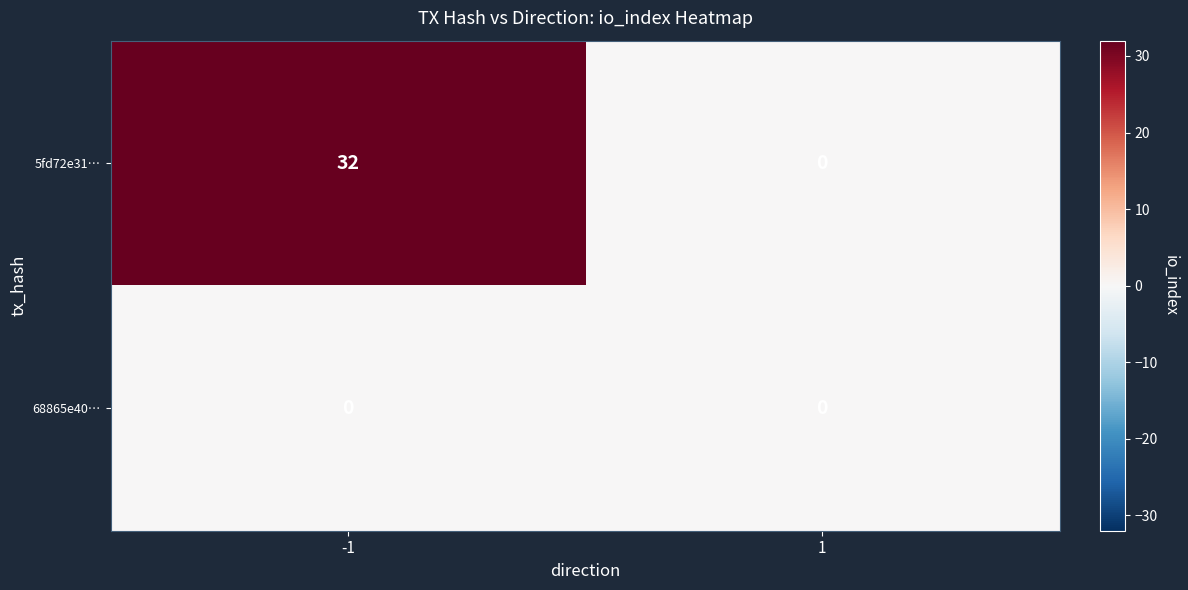

What is the spread (max minus min) of values at -1?

32